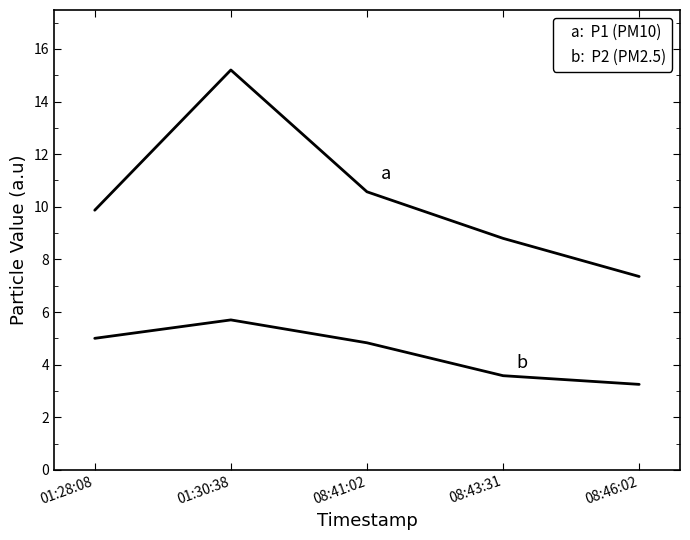

Which label corresponds to the largest value in the chart?

01:30:38